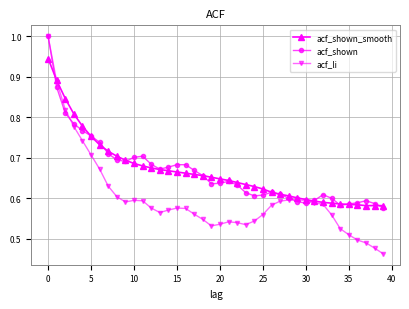

True or false: acf_shown has more than 2 points higher than both neighbors.

True